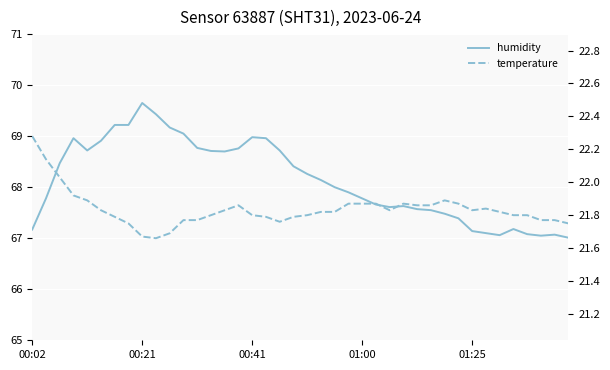

What are all the series names shown in the legend?

humidity, temperature